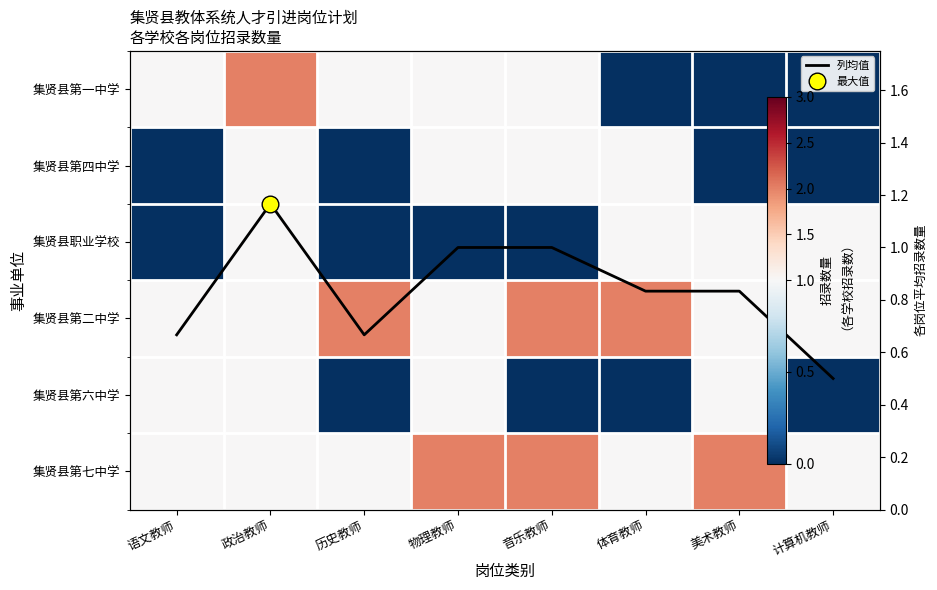

Rank the categories by 集贤县第二中学 value from highest to lowest.

历史教师, 音乐教师, 体育教师, 语文教师, 政治教师, 物理教师, 美术教师, 计算机教师